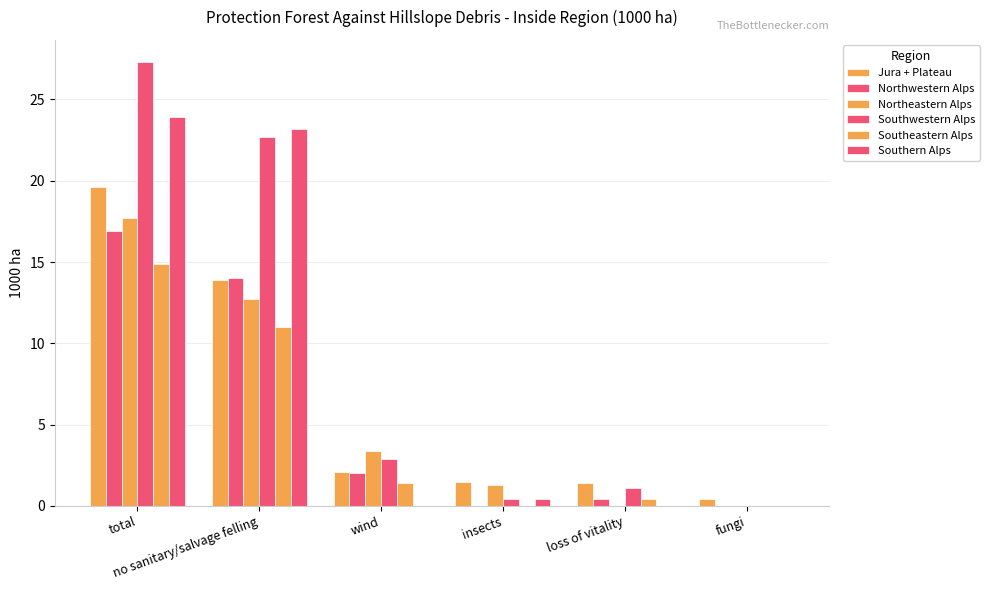

What is the value of the Southeastern Alps bar at the 1st from the left?

14.9